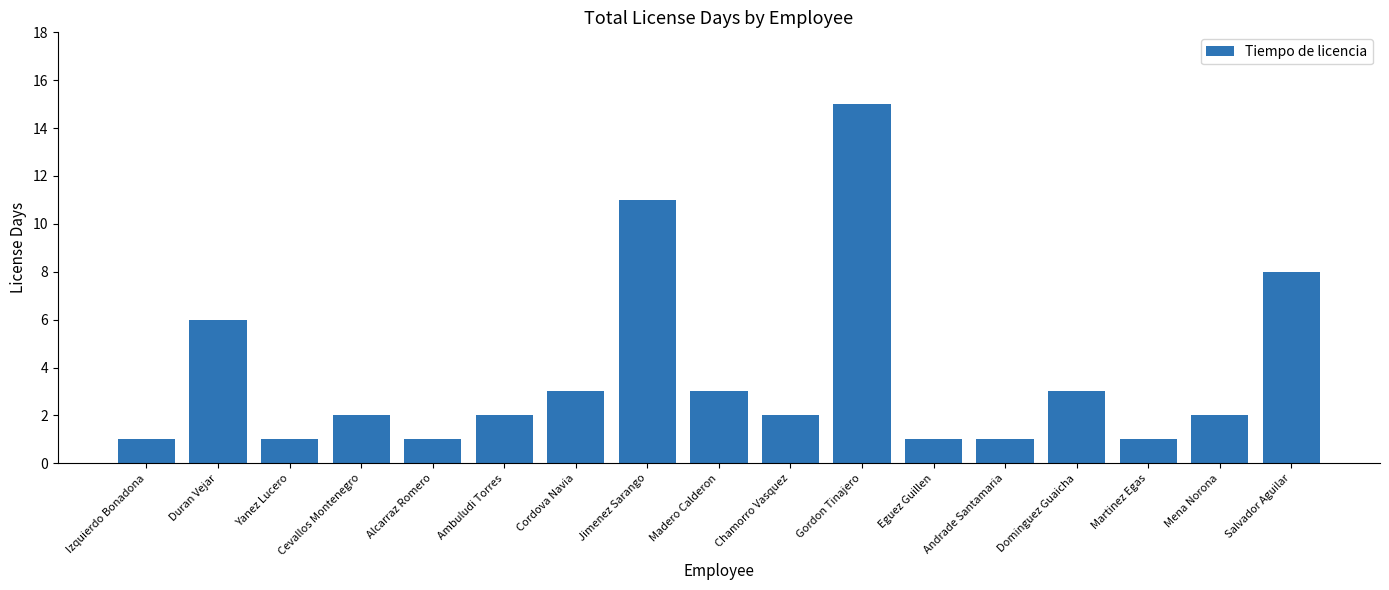

What position from the right is Alcarraz Romero?

13